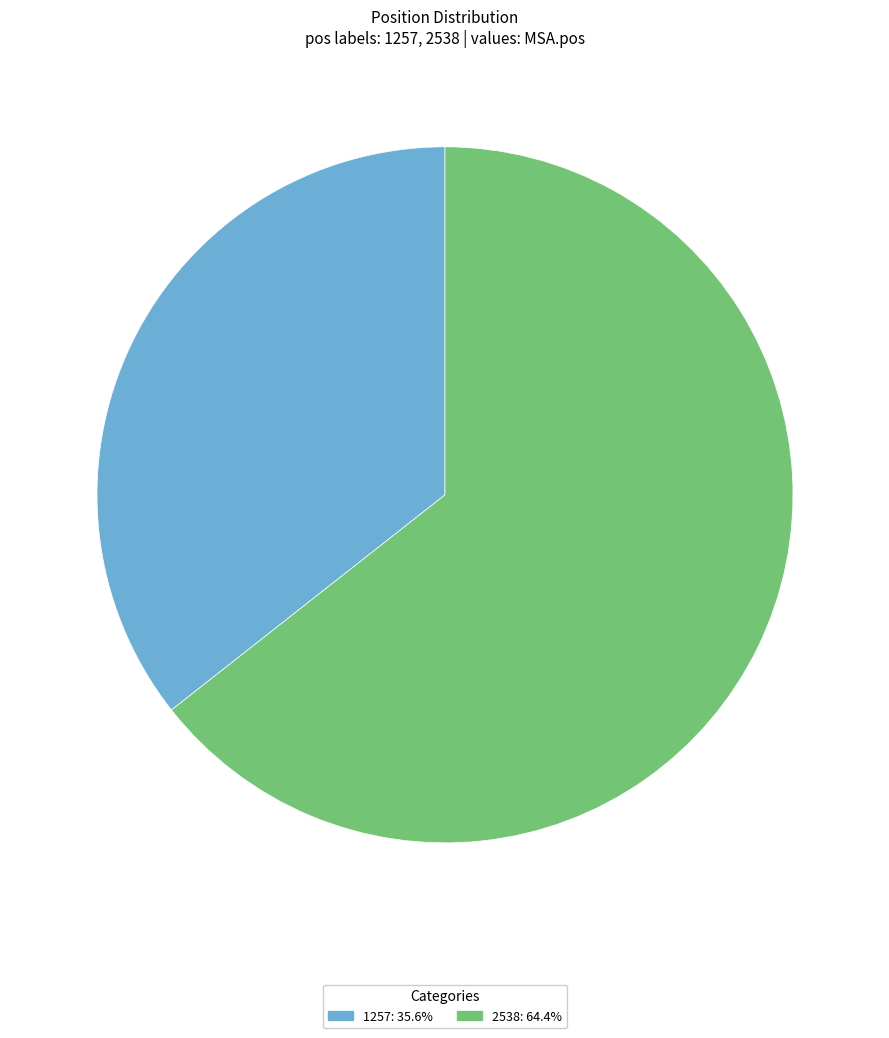

Count the number of slices in the pie.

2